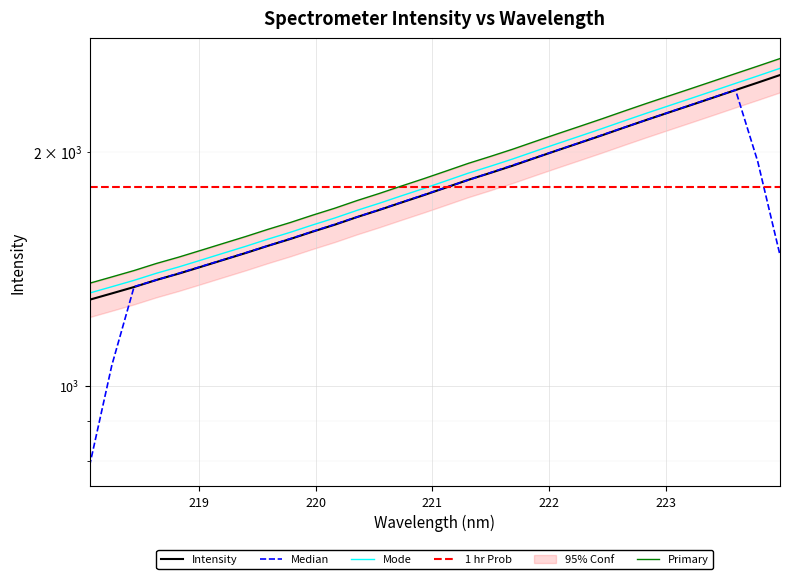

At which label does the data first exceed 1798?

221.1174